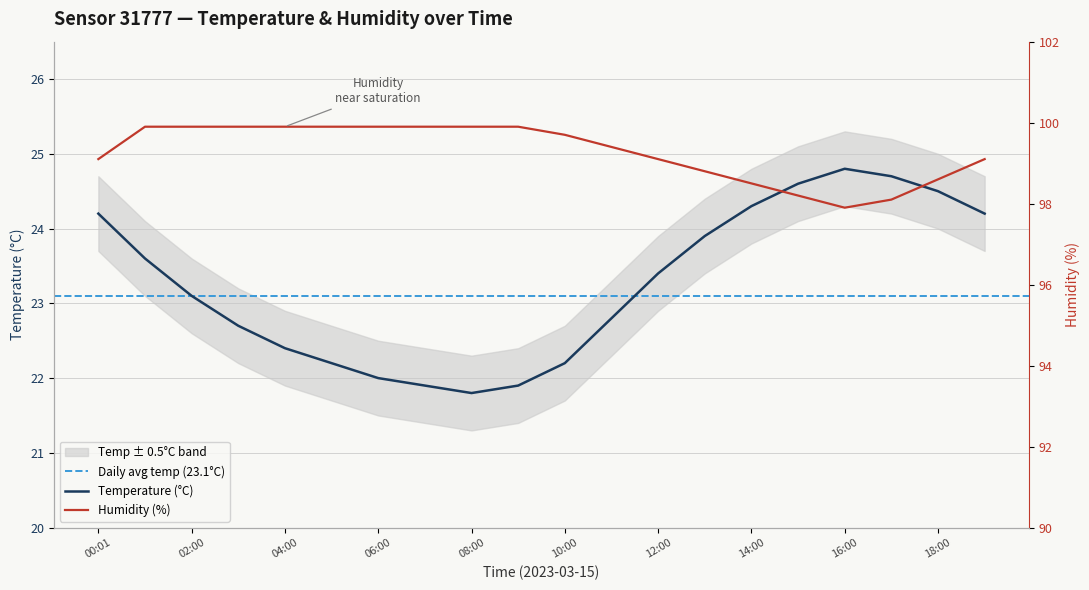

What is the difference between the highest and lowest values at 01:00?

76.3